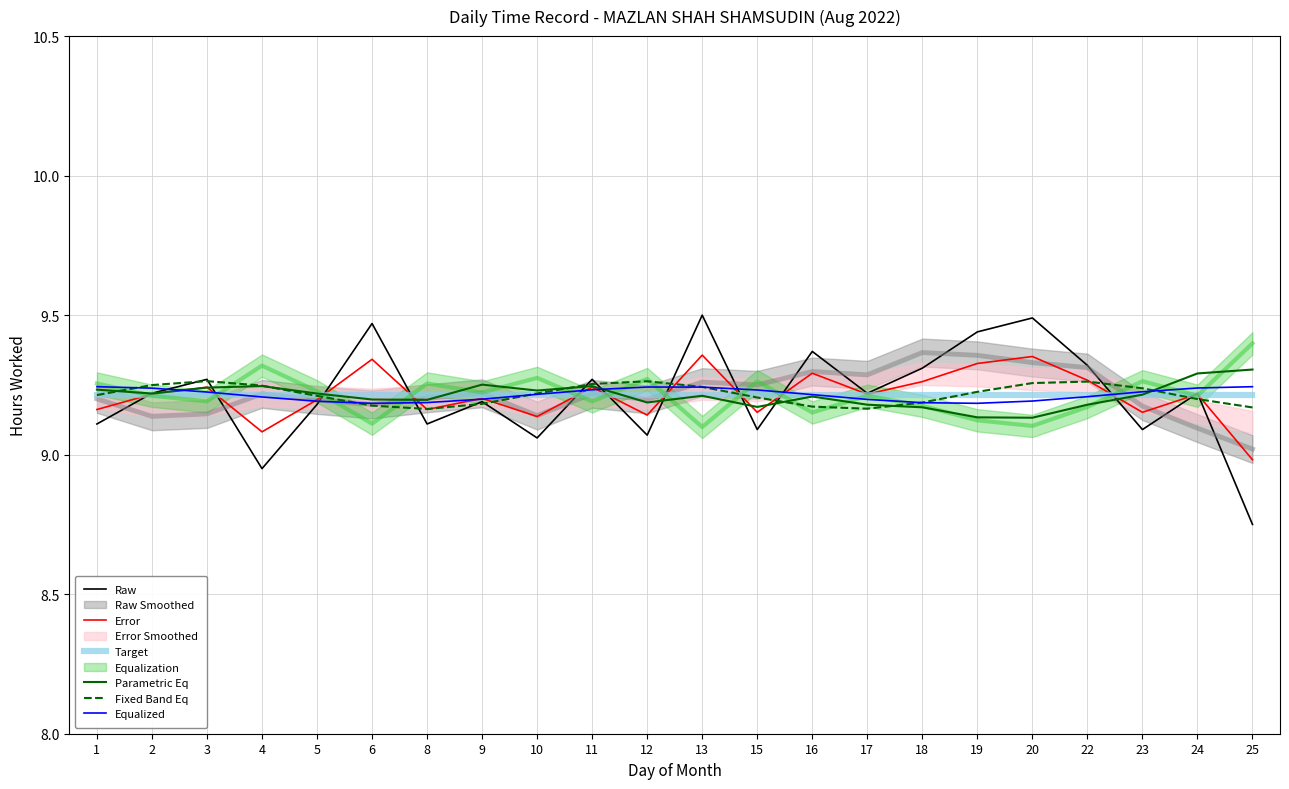

What is the sum of all Fixed Band Eq values?

202.8